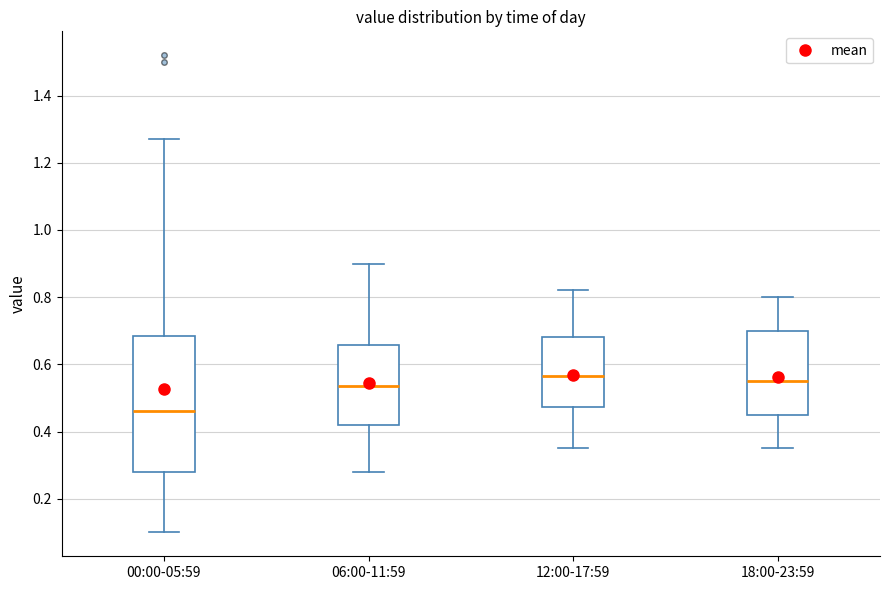

Where does the upper whisker of the box for 12:00-17:59 end on the y-axis? The values are not printed on the chart, so give them approximately, as read against the axis.

0.82